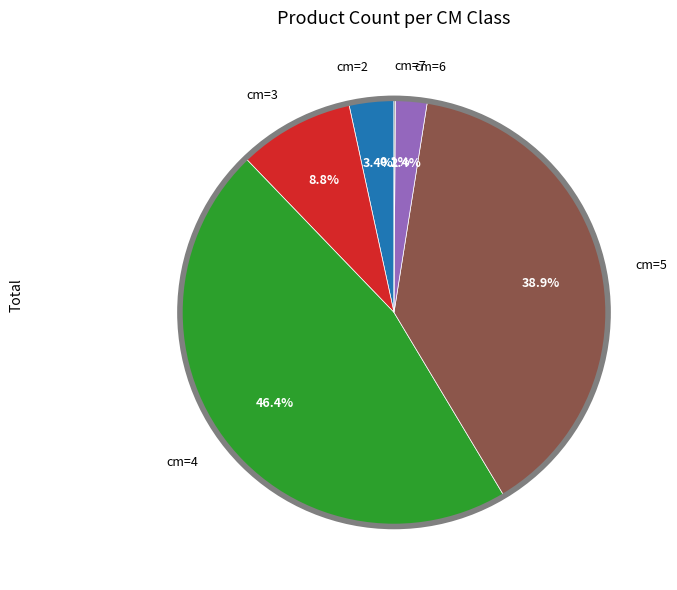

What is the largest slice in the pie chart?

cm=4